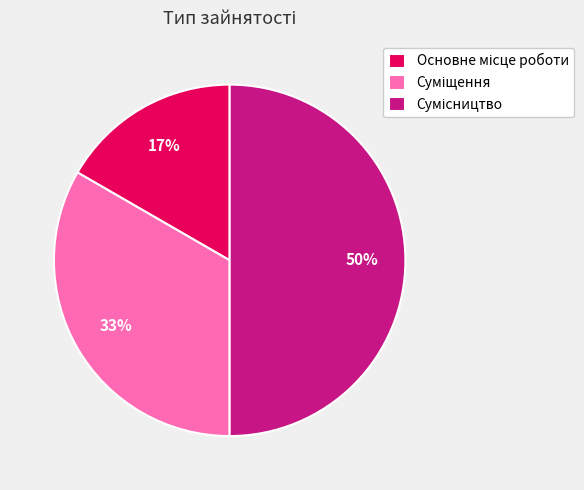

To the nearest percent, what is the average slice percentage?

33%